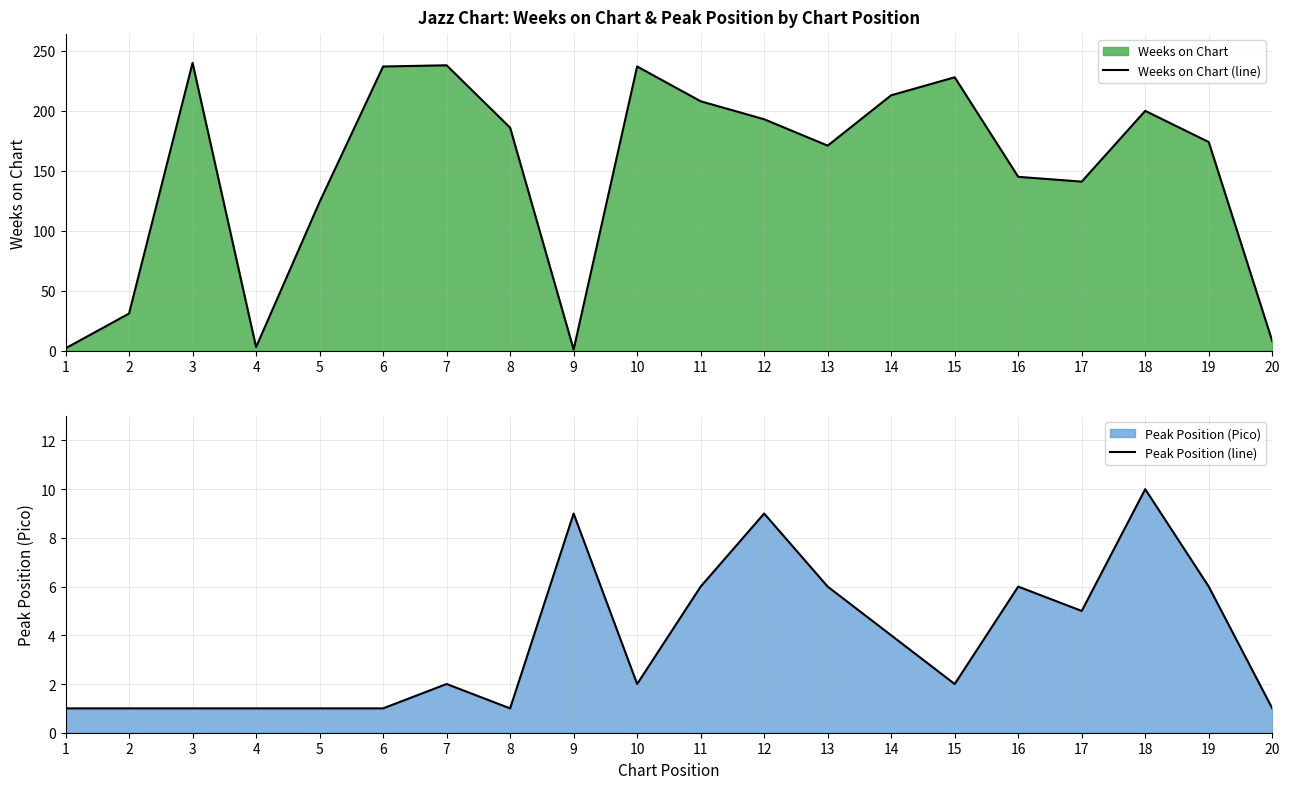

Which has a higher value, 6 or 4?

6